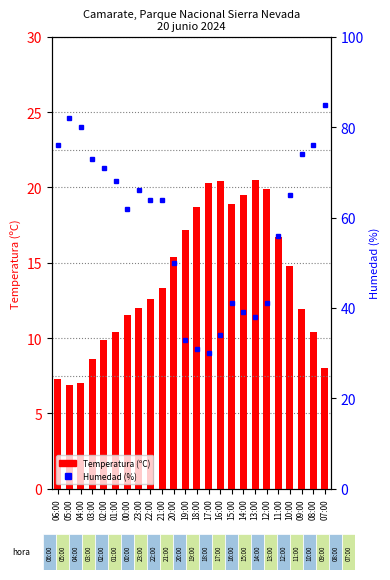

The value of Humedad (%) at 08:00 is 76.0. True or false?

True